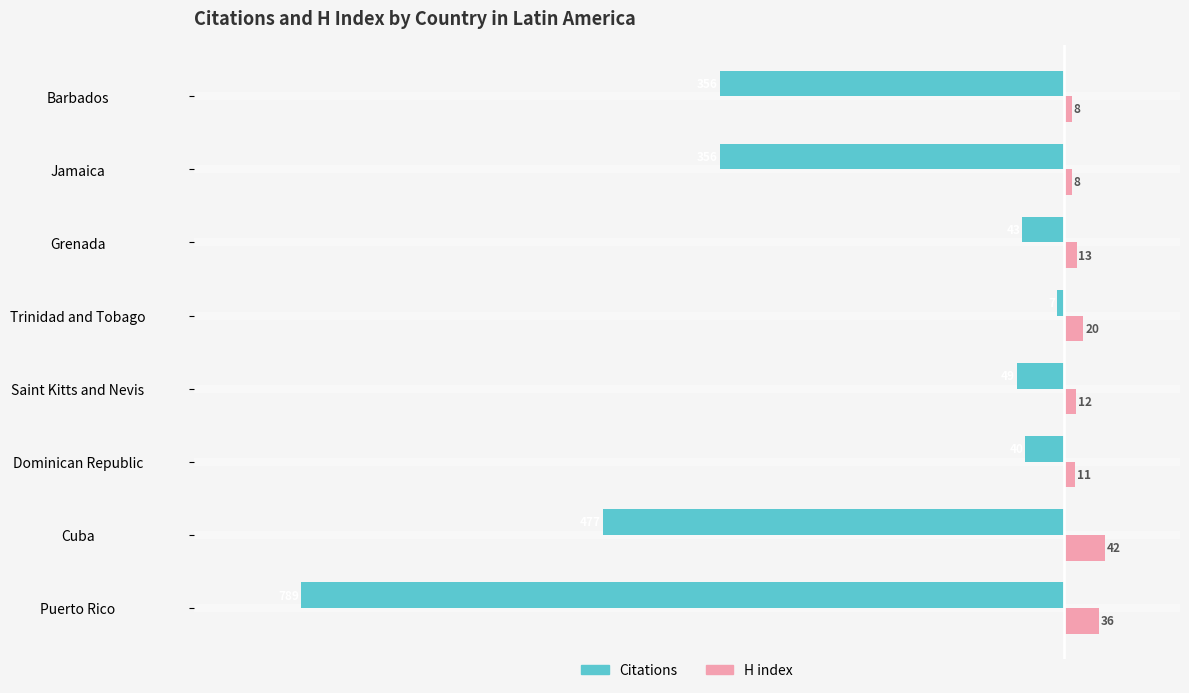

What are all the series names shown in the legend?

Citations, H index